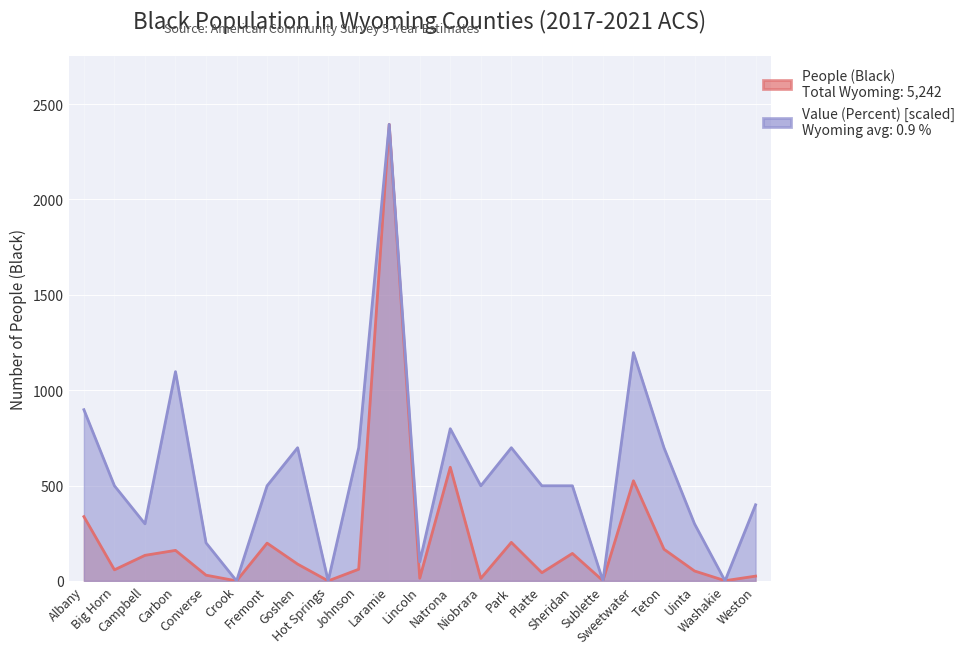

How many times do People (Black) and Value (Percent) cross each other?

4